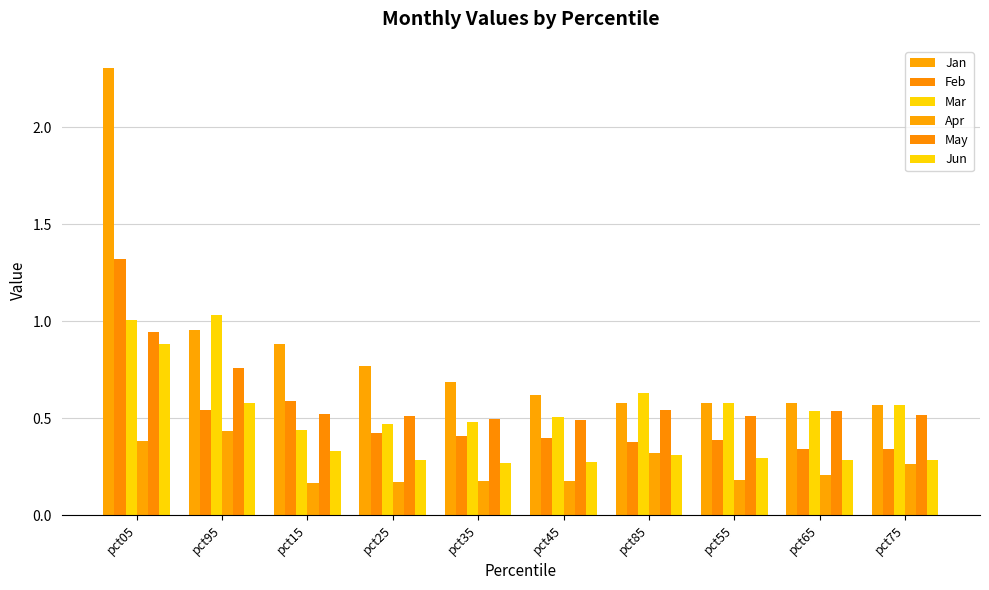

At how many categories does at least one series exceed 1?

2